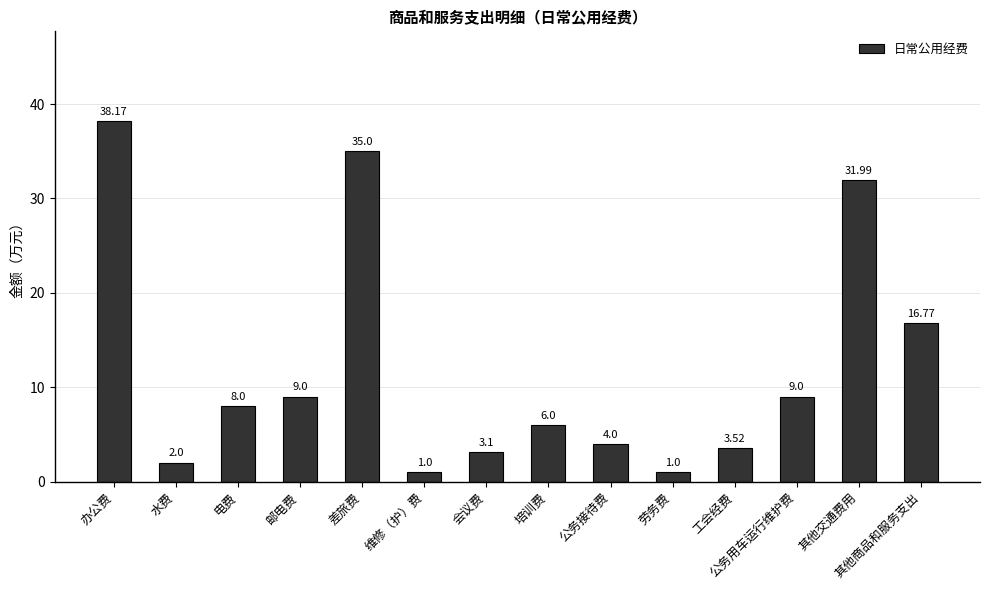

What is the sum of the values at 差旅费 and 其他交通费用?

67.0